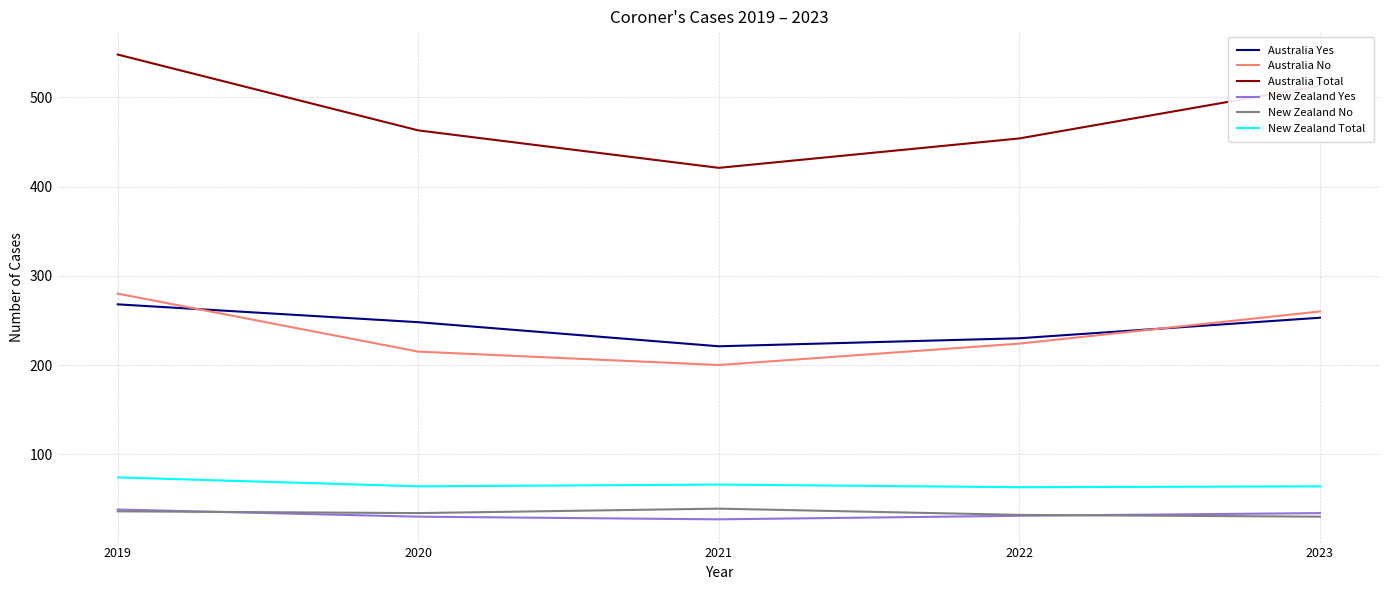

True or false: Australia Yes has a value of 230 at 2022.

True